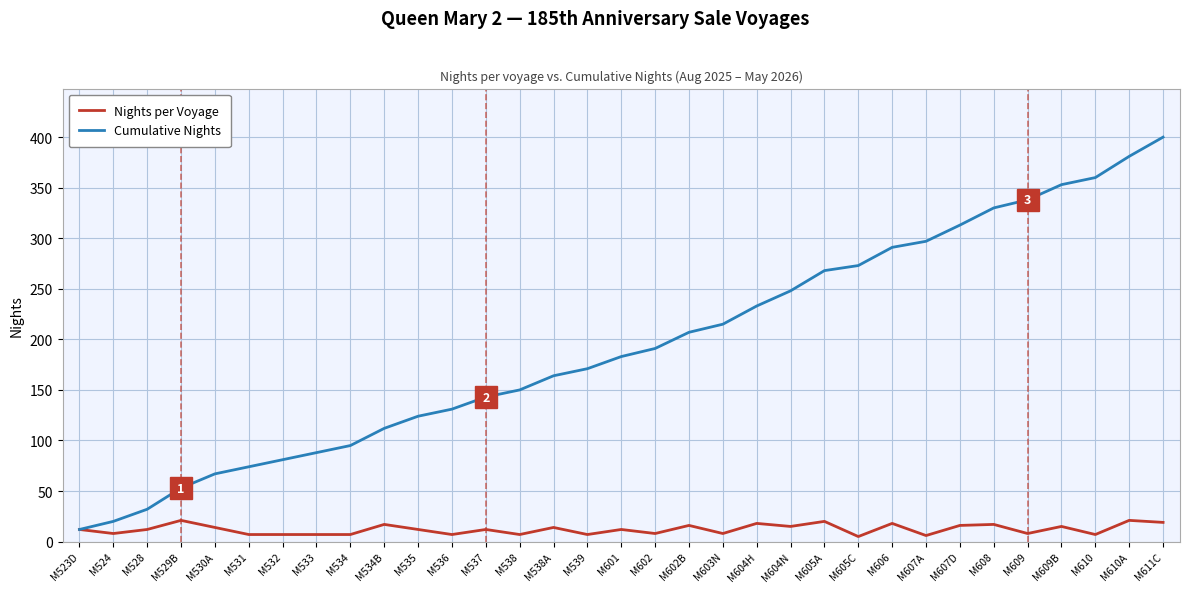

Between M528 and M607D, which series saw the biggest shift?

Cumulative Nights